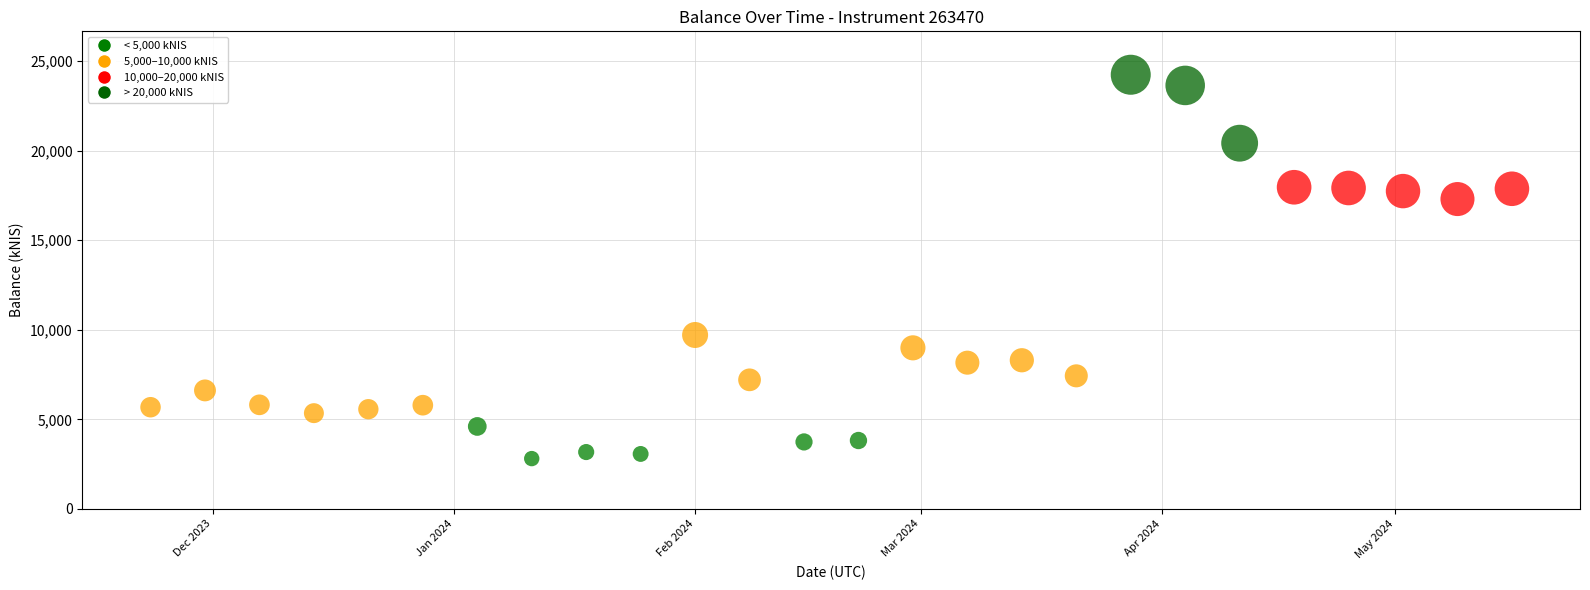

What is the range of X values (max minus min)?

175.0